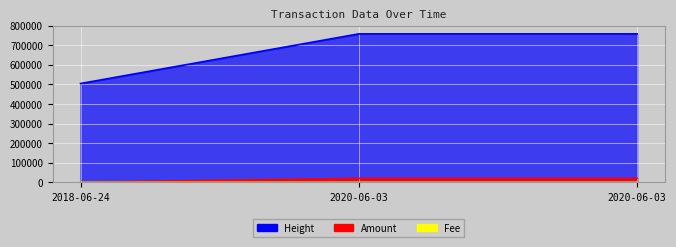

What is the average value of the Amount series?

13851.0